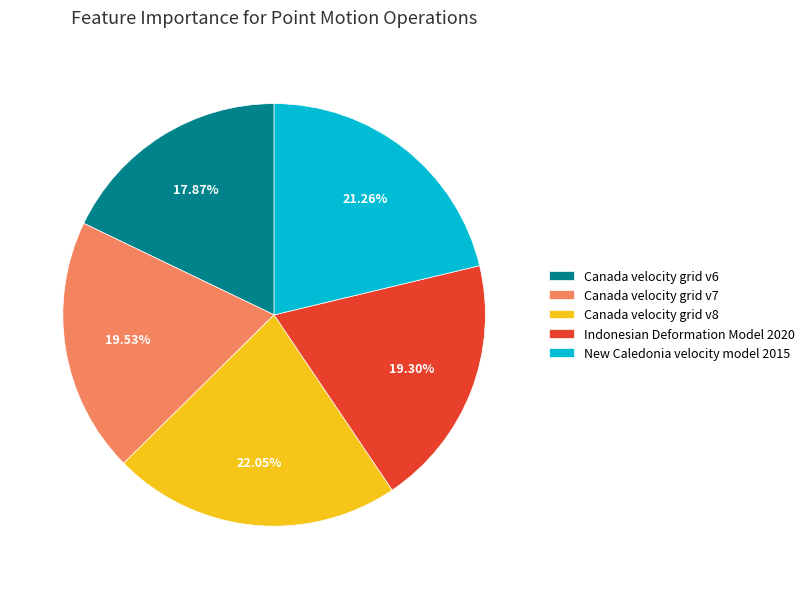

What percentage is the New Caledonia velocity model 2015 slice, to the nearest percent?

21%